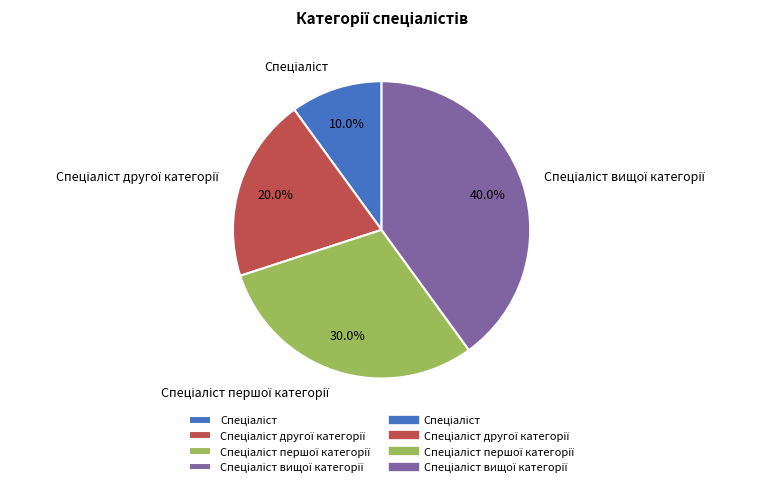

Does any single category account for the majority?

No